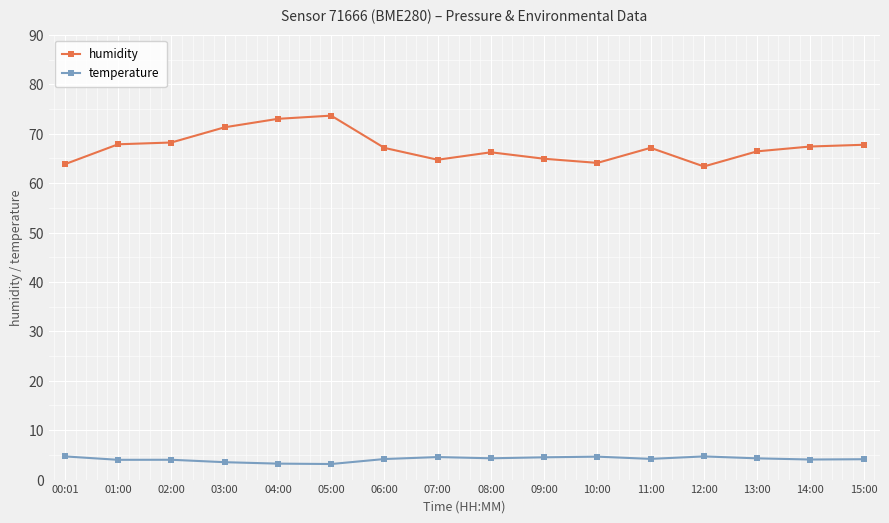

True or false: temperature and humidity intersect in this chart.

False